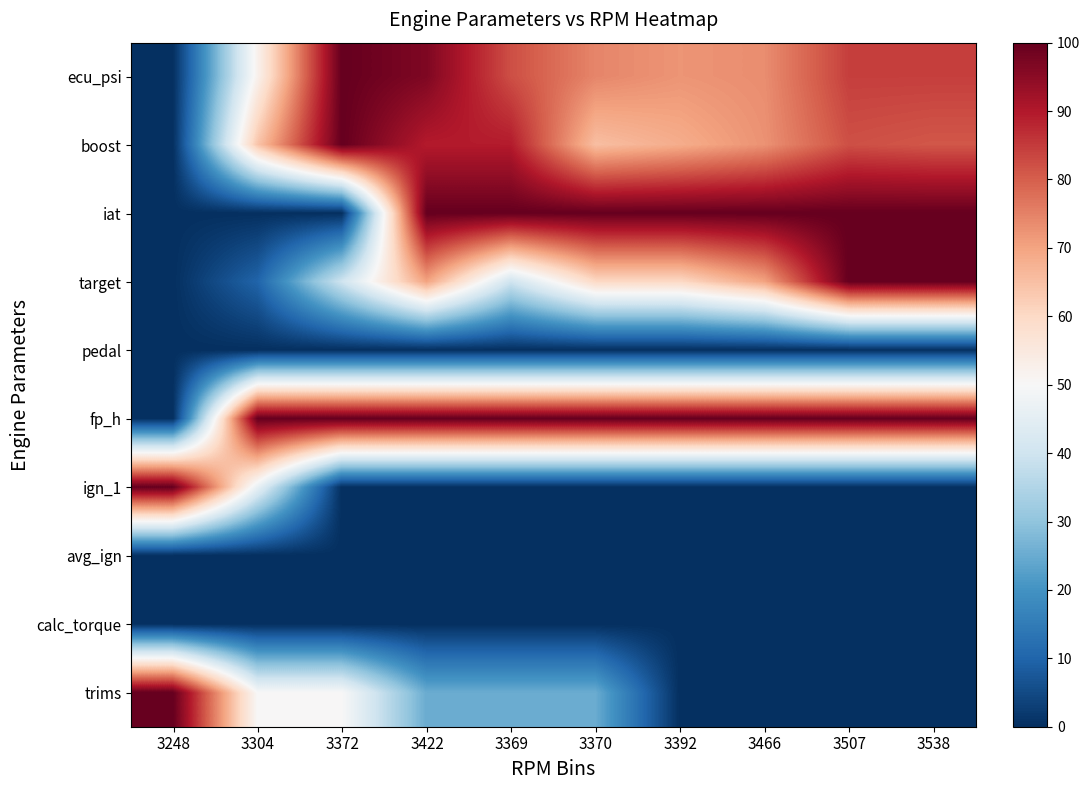

Which label corresponds to the smallest value in the chart?

3248